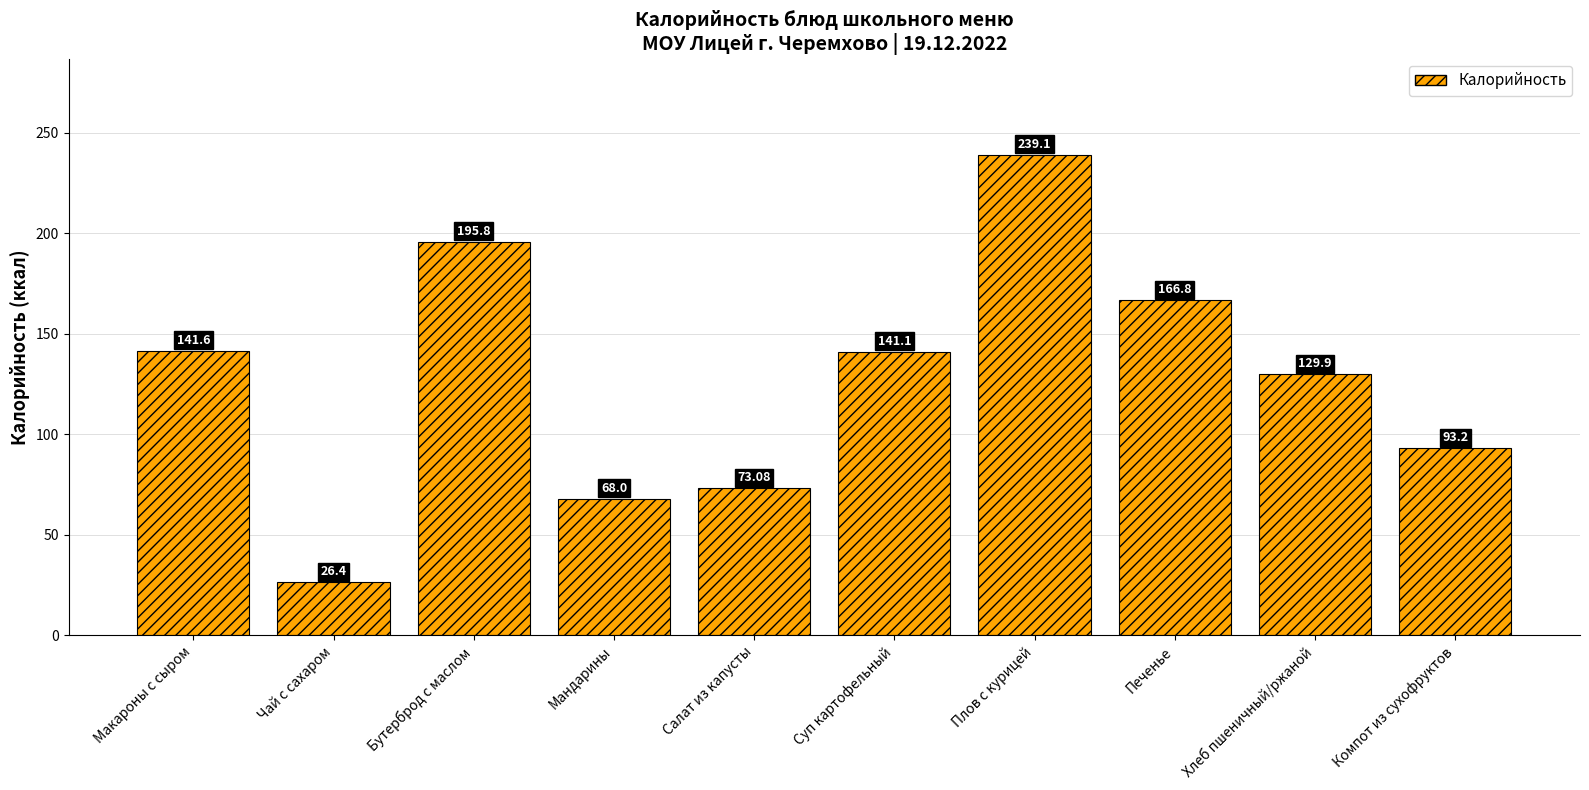

What is the difference between the maximum and minimum values?

212.7